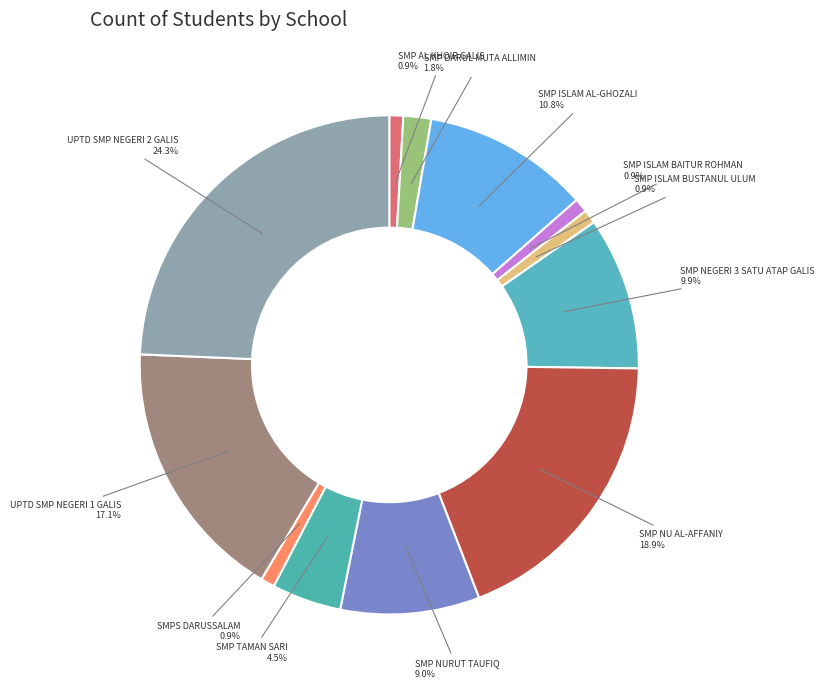

How many slices are in this pie chart?

12